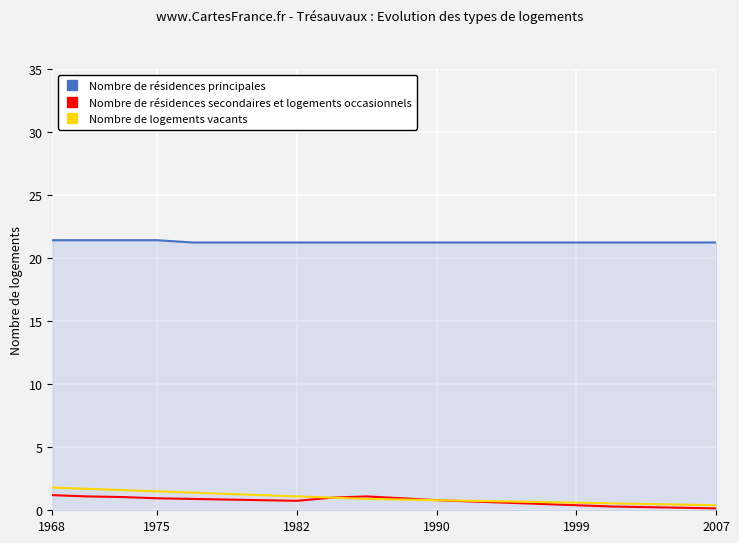

What are all the series names shown in the legend?

Nombre de résidences principales, Nombre de résidences secondaires et logements occasionnels, Nombre de logements vacants